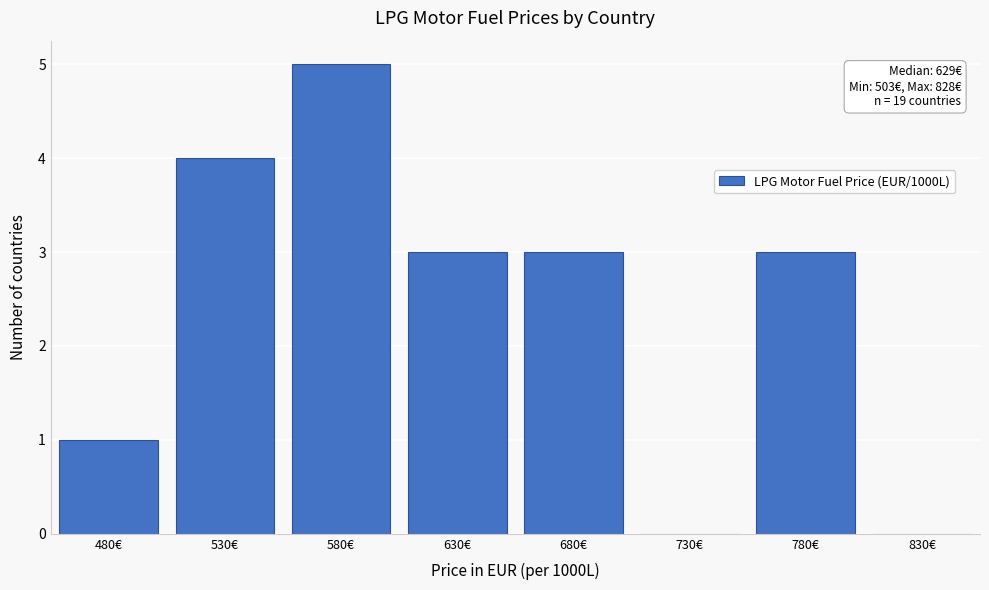

Reading left to right, extract all data points from this chart.

480€=1	530€=4	580€=5	630€=3	680€=3	730€=0	780€=3	830€=0